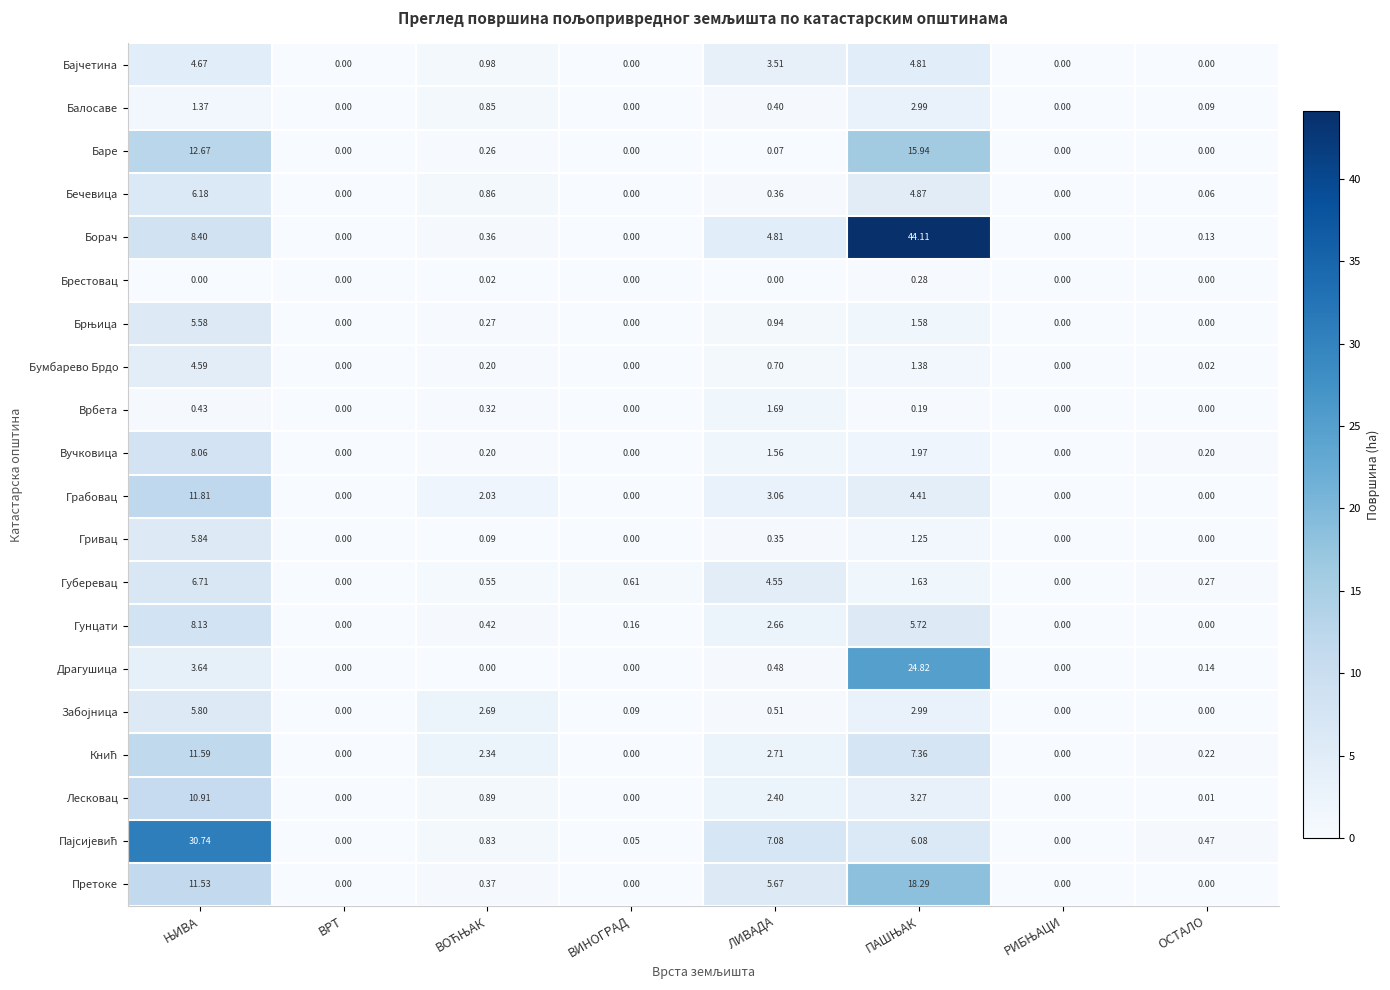

Which series has the widest spread of values?

Борач